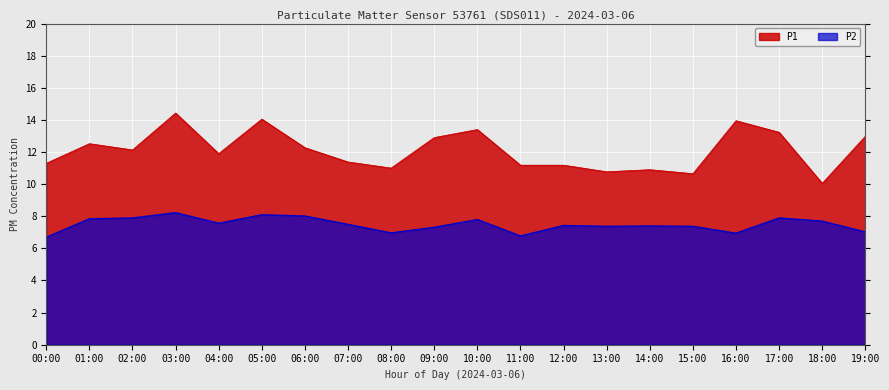

What is the difference between the P1 values at 06:00 and 10:00?

1.1